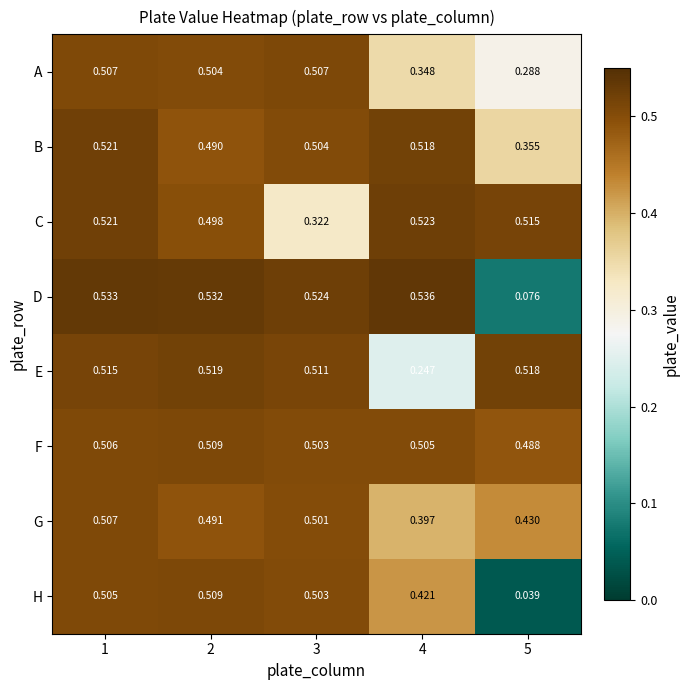

Which series has the largest range (max minus min)?

H